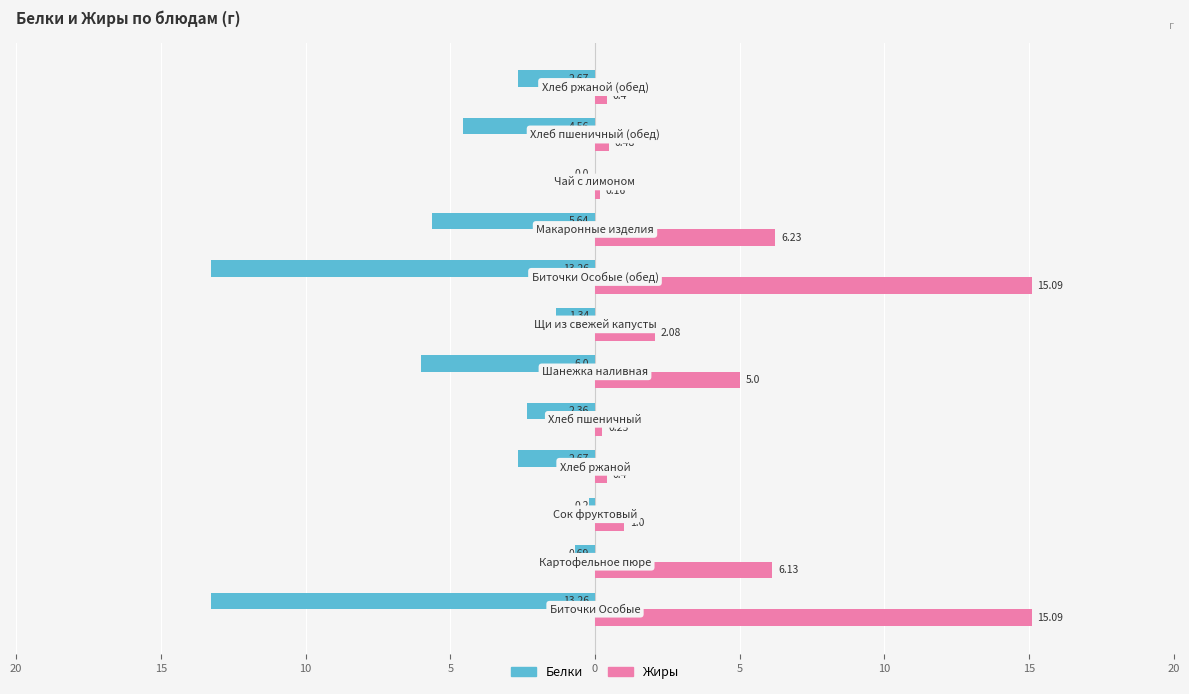

List the series in order of their peak value, lowest first.

Белки, Жиры